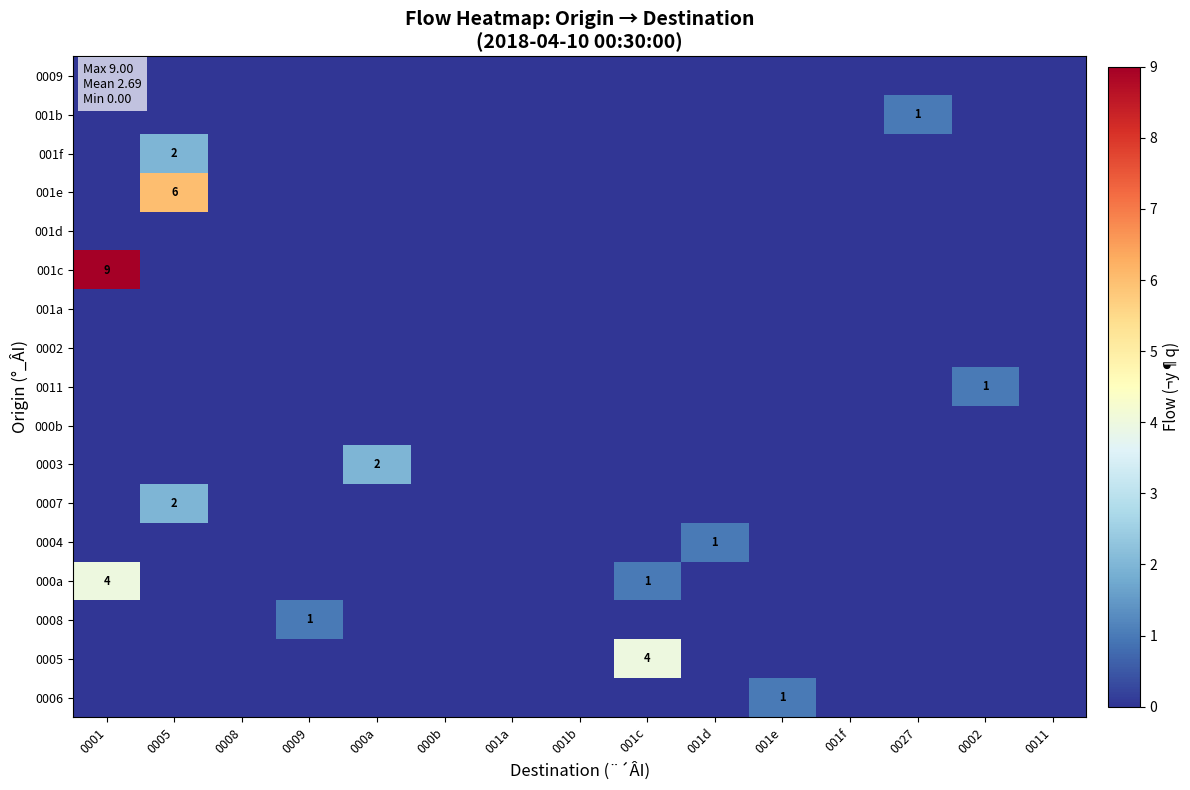

At which category is the sum across all series the highest?

0001